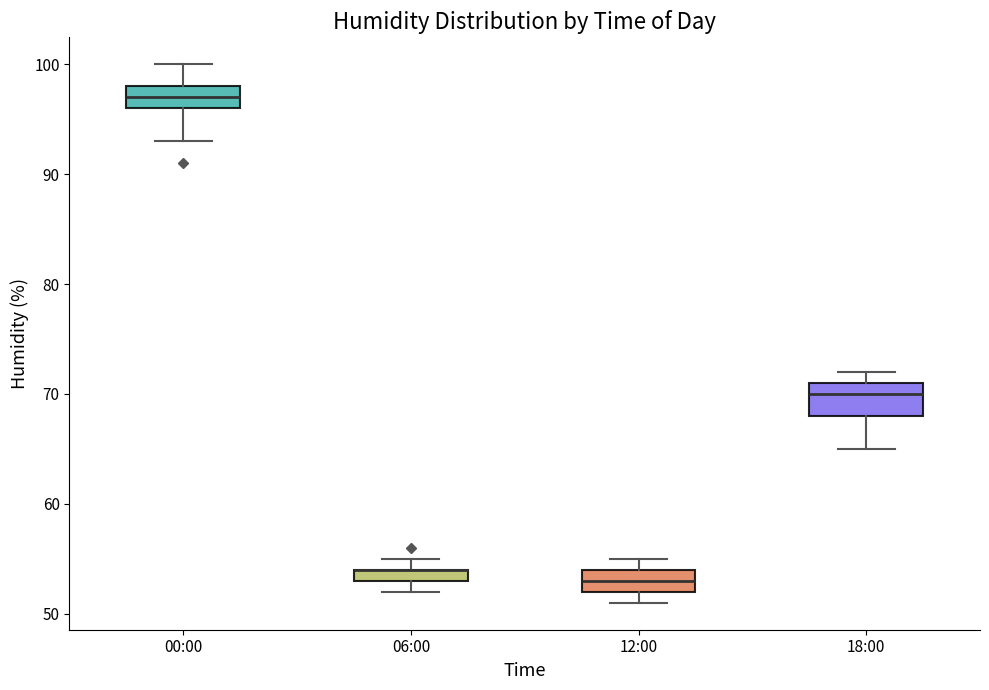

Comparing the boxes themselves (not the whiskers), which one is the tallest?

18:00